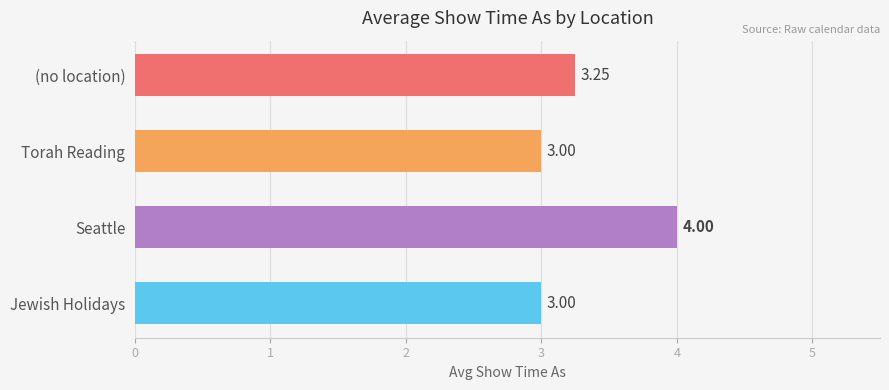

What is the difference between the values at Seattle and Jewish Holidays?

1.0